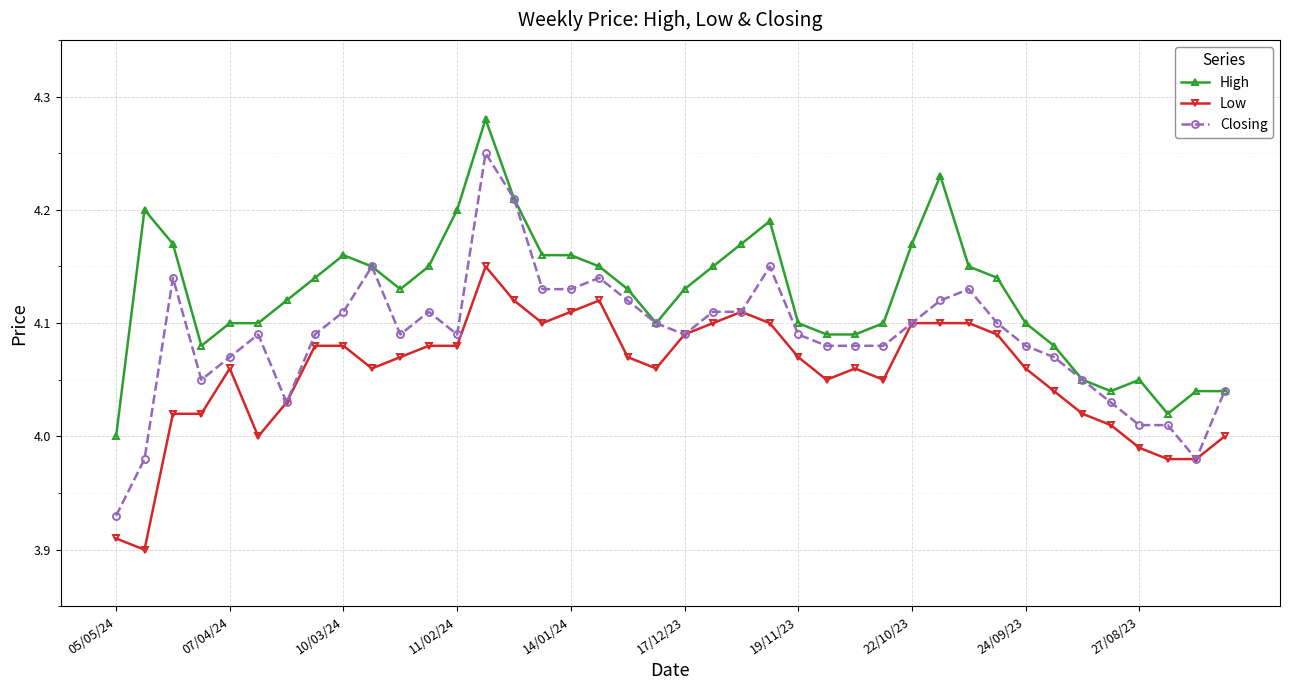

Does the chart display data point markers on the line(s)?

Yes